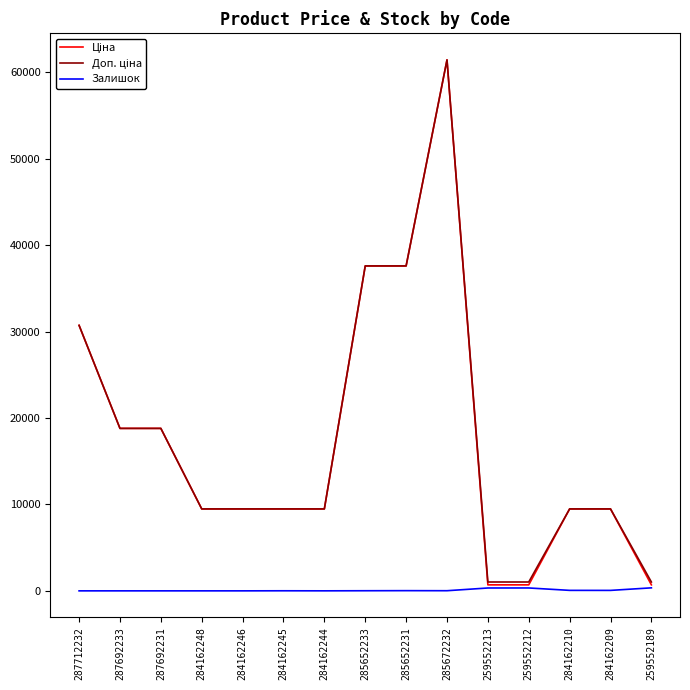

What is the spread (max minus min) of values at 287692233?

18796.8